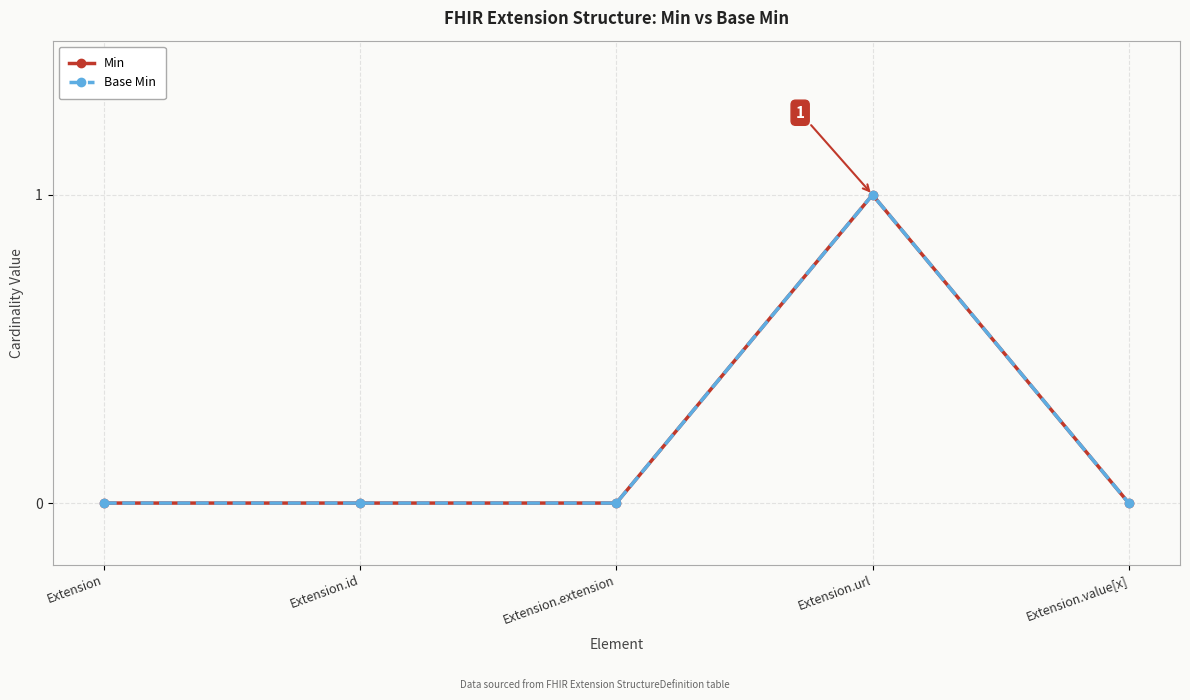

Does the chart have visible grid lines?

Yes